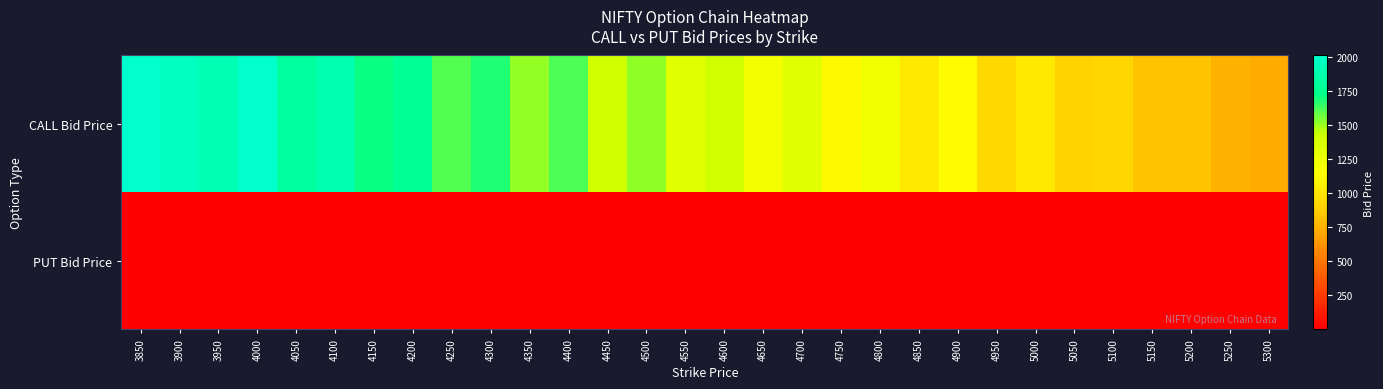

Which series has the largest total across all categories?

CALL Bid Price